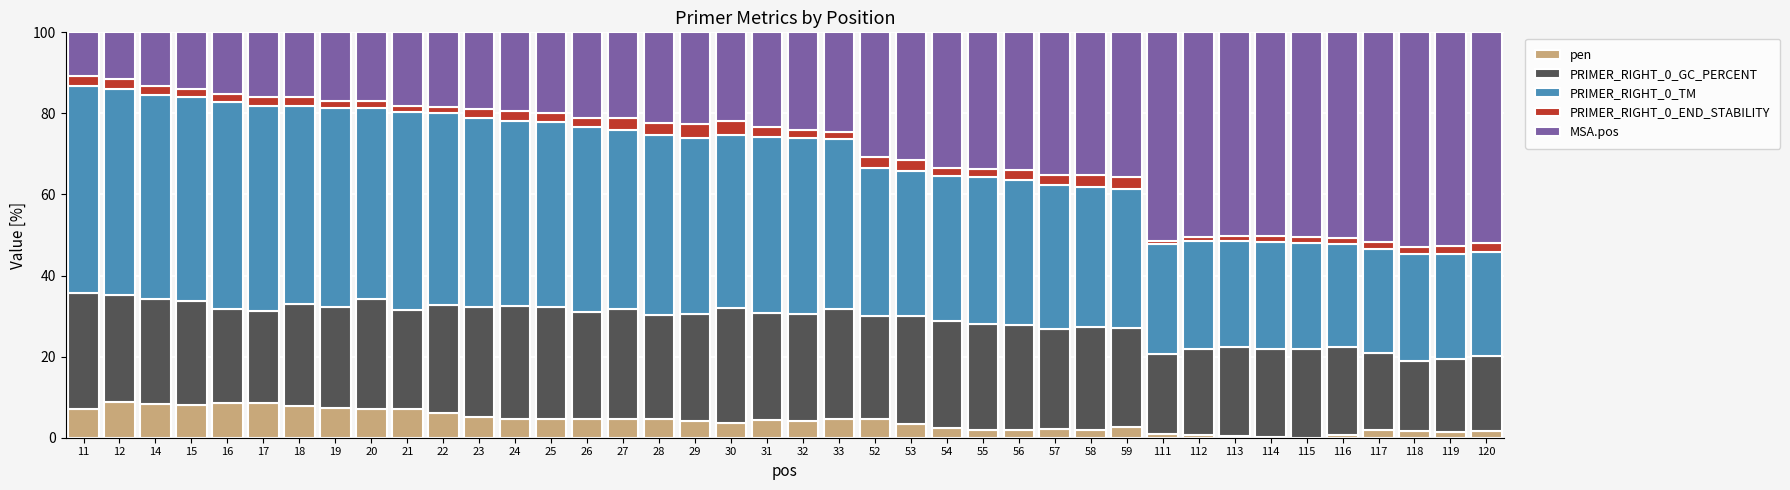

What is the total value across all series at 24?

100.0